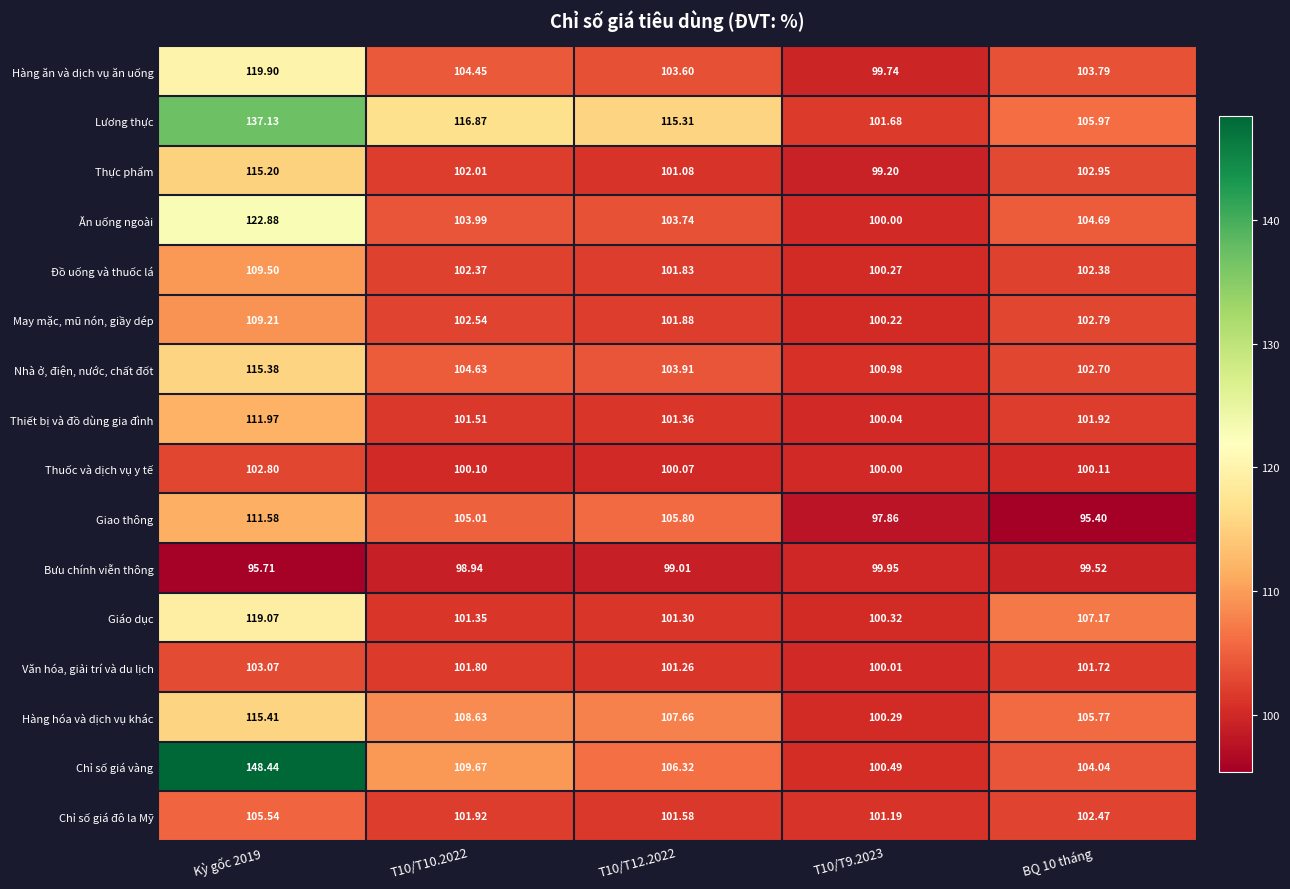

Which series has the widest spread of values?

Chỉ số giá vàng